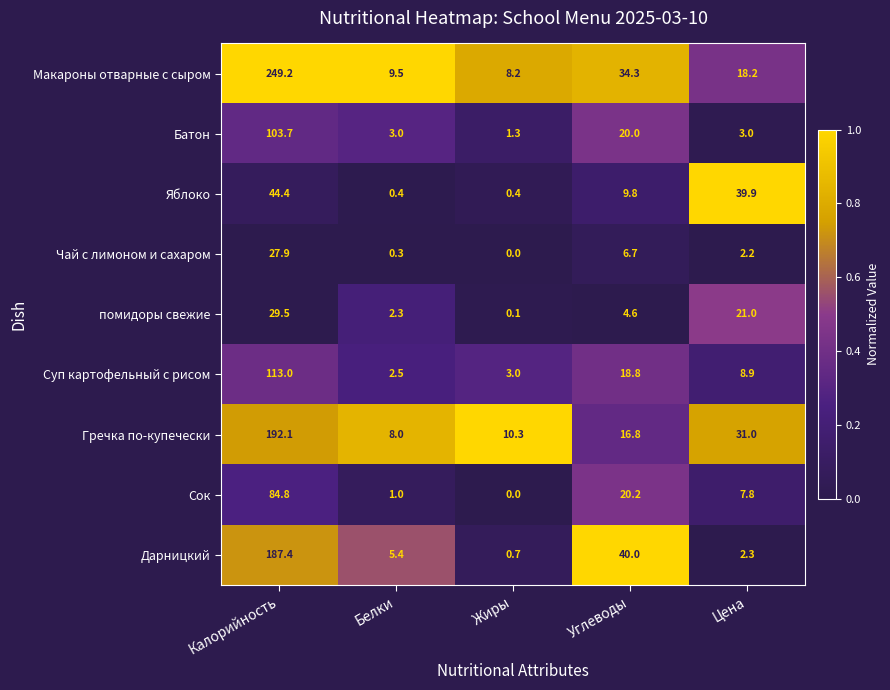

Which series has the largest range (max minus min)?

Макароны отварные с сыром